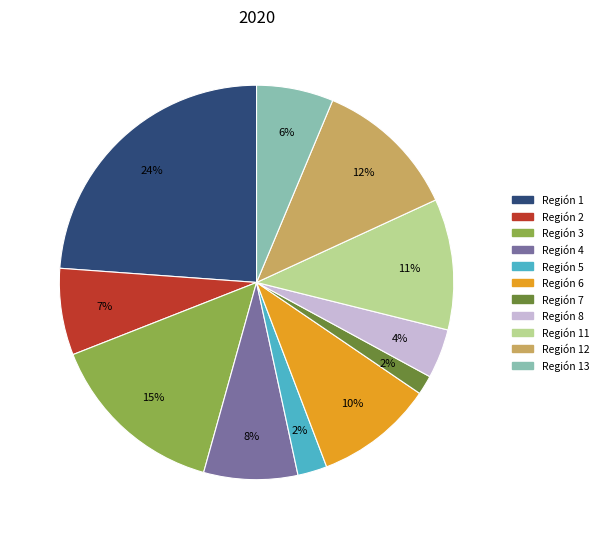

Is there a majority slice in this chart?

No